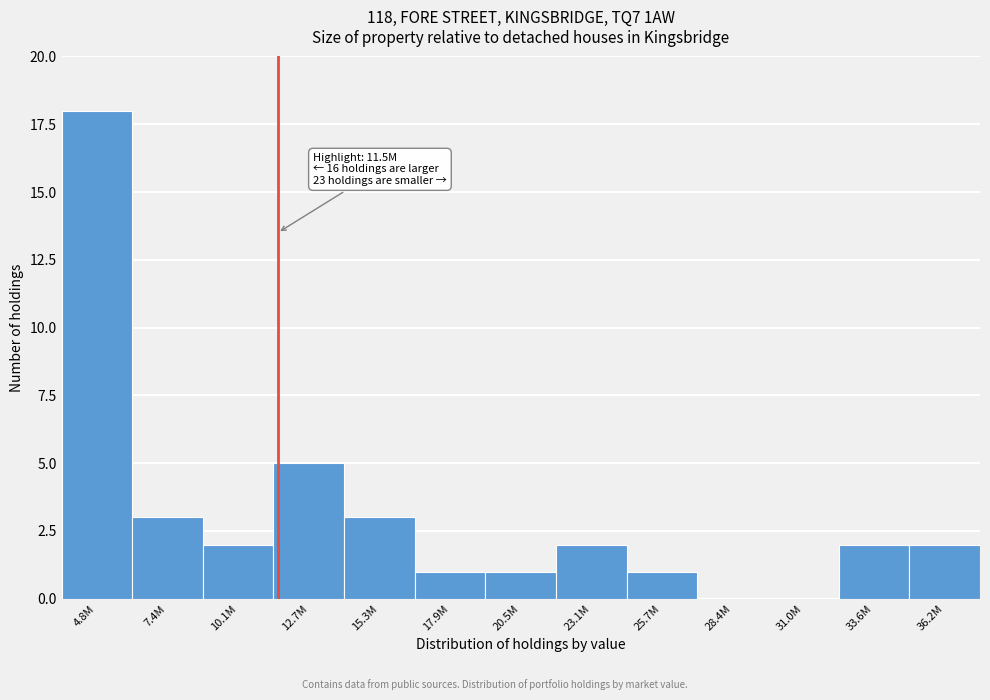

Reading left to right, list all the values displayed in this chart.

4.8M=18	7.4M=3	10.1M=2	12.7M=5	15.3M=3	17.9M=1	20.5M=1	23.1M=2	25.7M=1	28.4M=0	31.0M=0	33.6M=2	36.2M=2